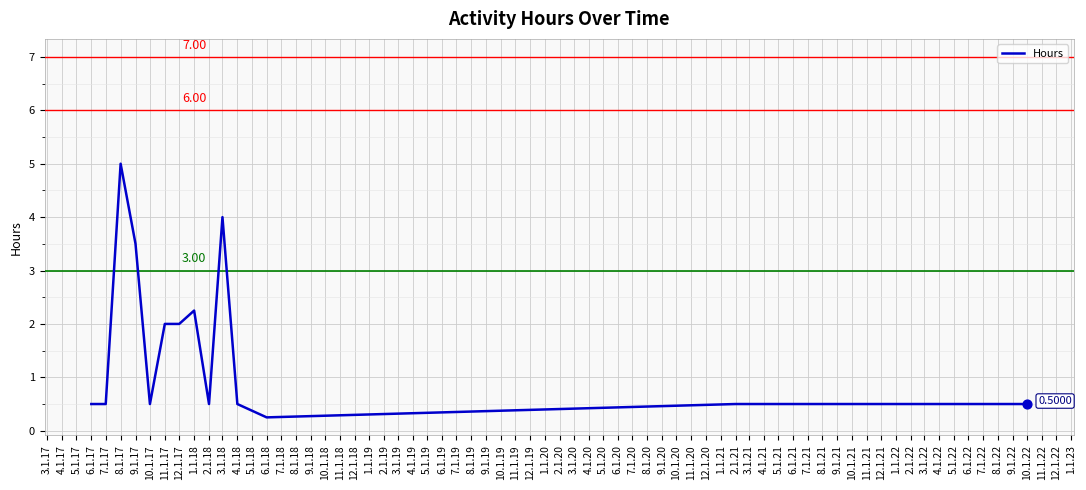

Between 12.1.17 and 1.1.18, which is larger?

1.1.18